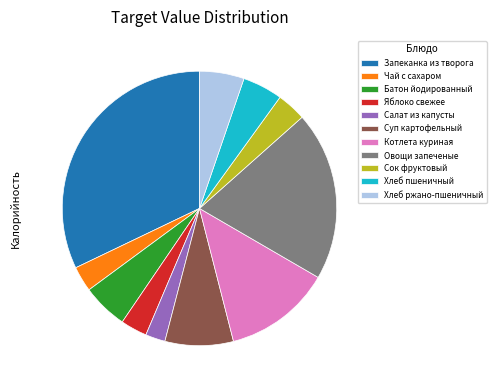

True or false: Суп картофельный accounts for 1% of the total.

False